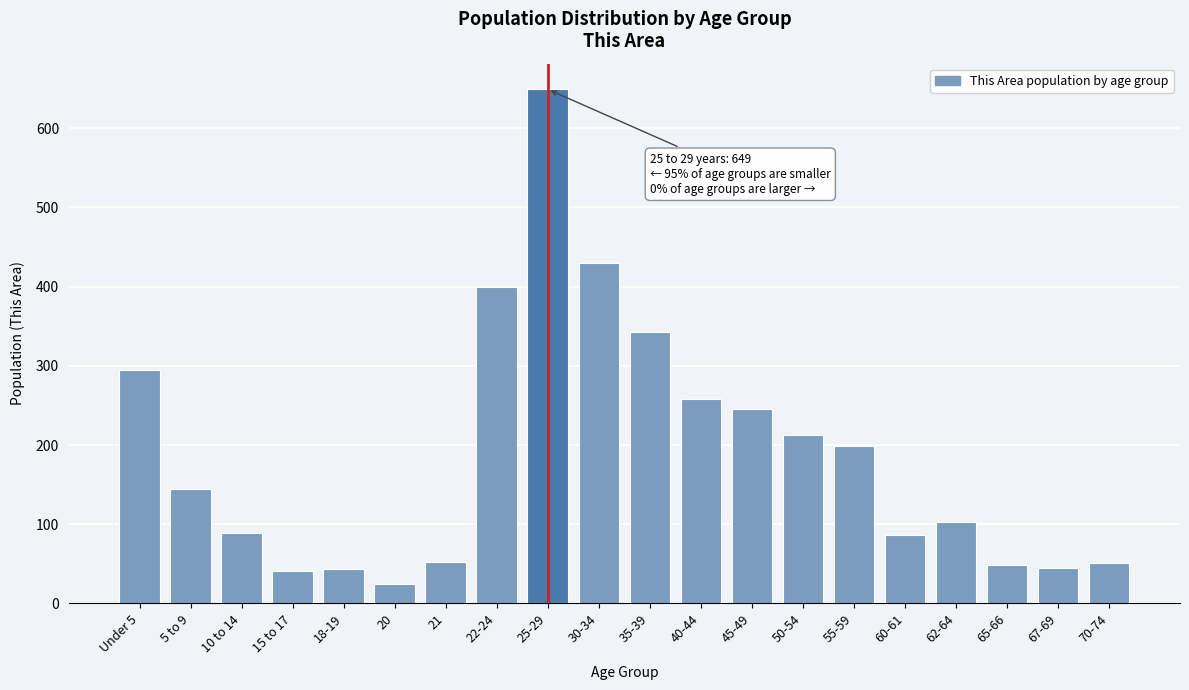

Read the value at 18-19, to the nearest 10.

40